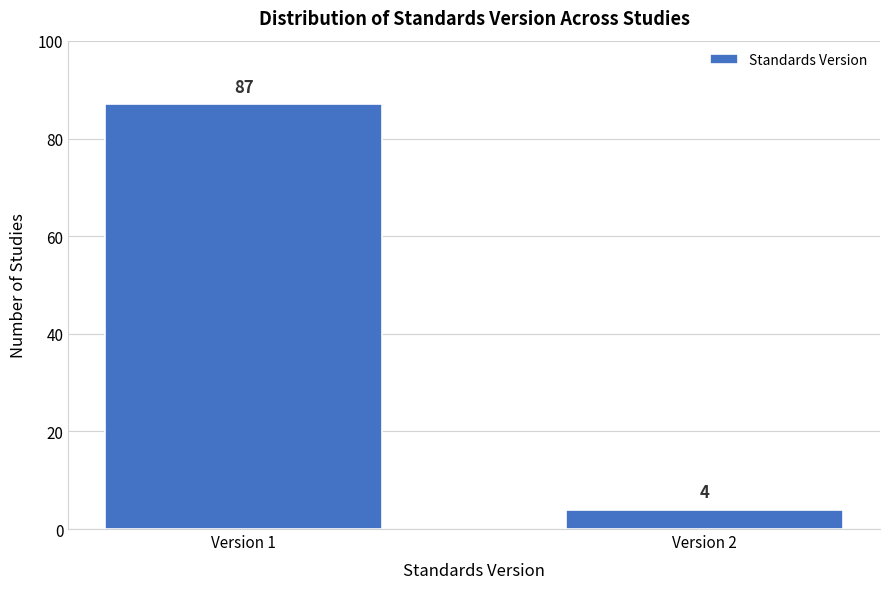

Reading right to left, transcribe all the data shown in this chart.

Version 2=4	Version 1=87